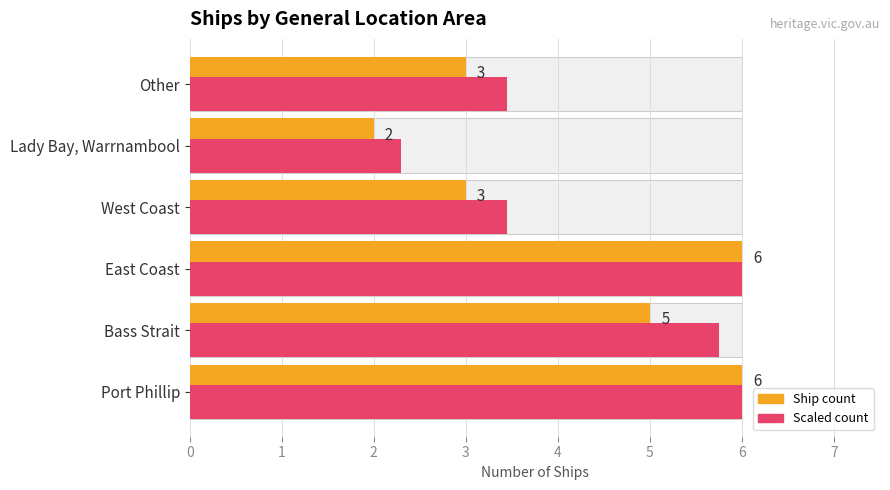

What is the difference between the highest and lowest values at Bass Strait?

0.8